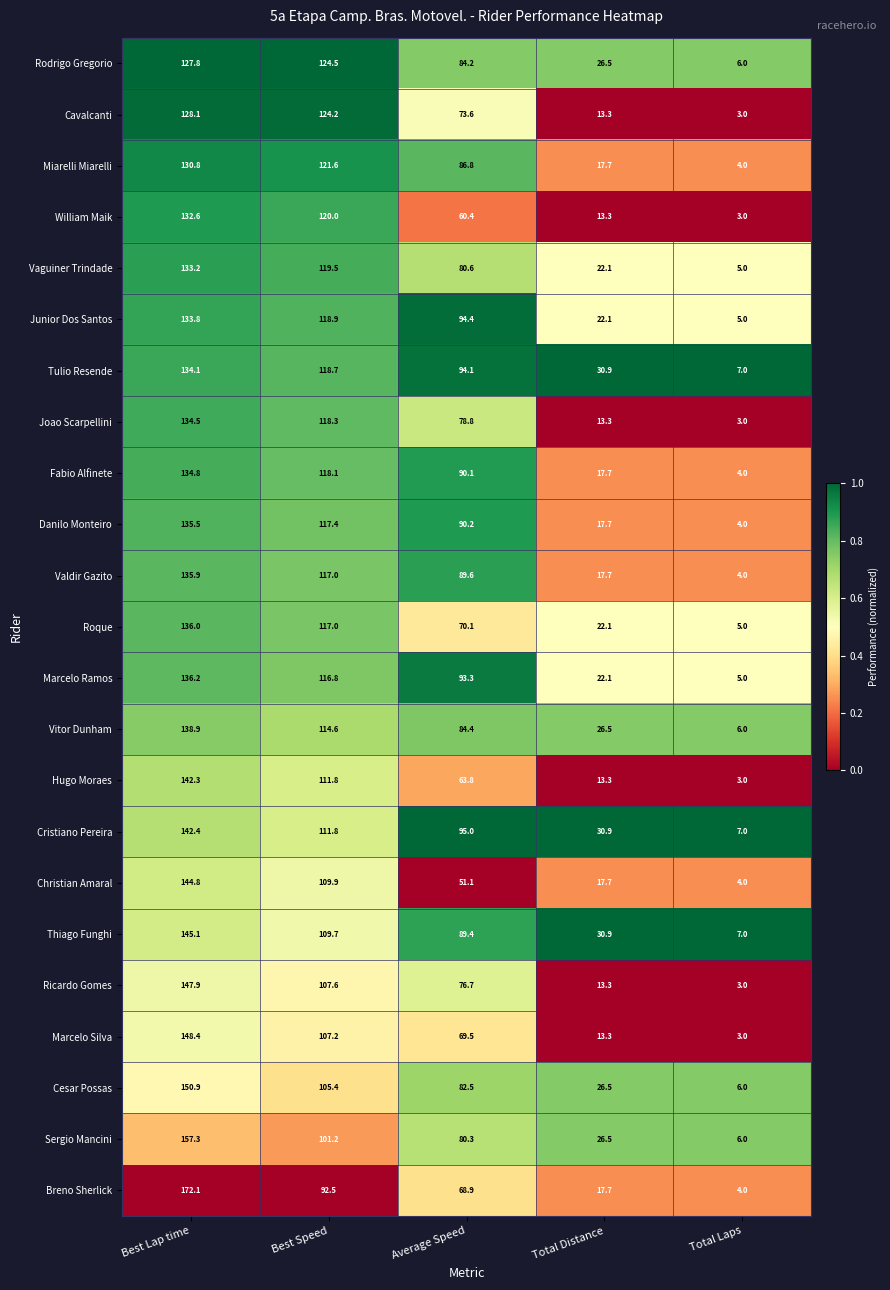

The Breno Sherlick series shows 172.1 at Best Lap time. True or false?

True